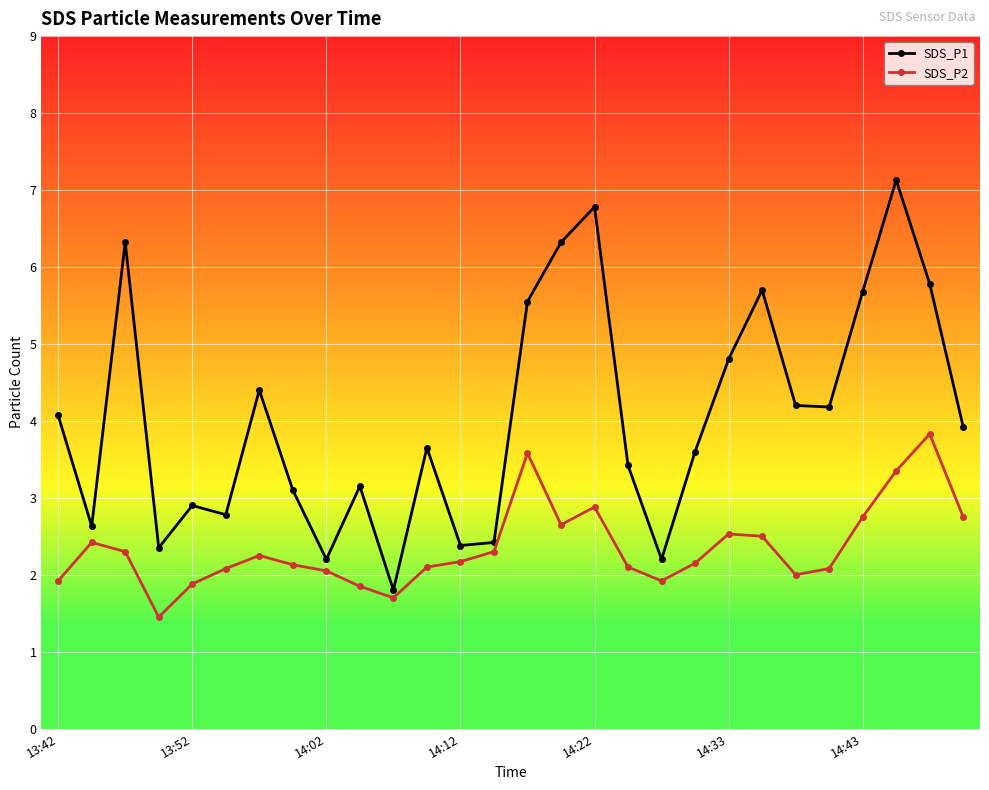

True or false: SDS_P1 has more than 1 points higher than both neighbors.

True